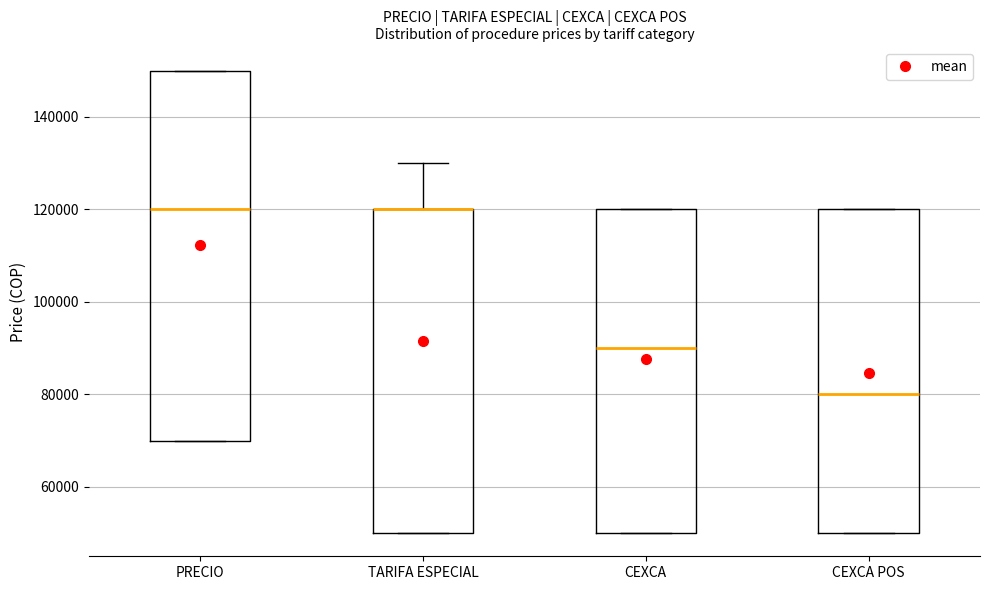

Where is the lower edge of the box for CEXCA on the y-axis? The values are not printed on the chart, so give them approximately, as read against the axis.

50000